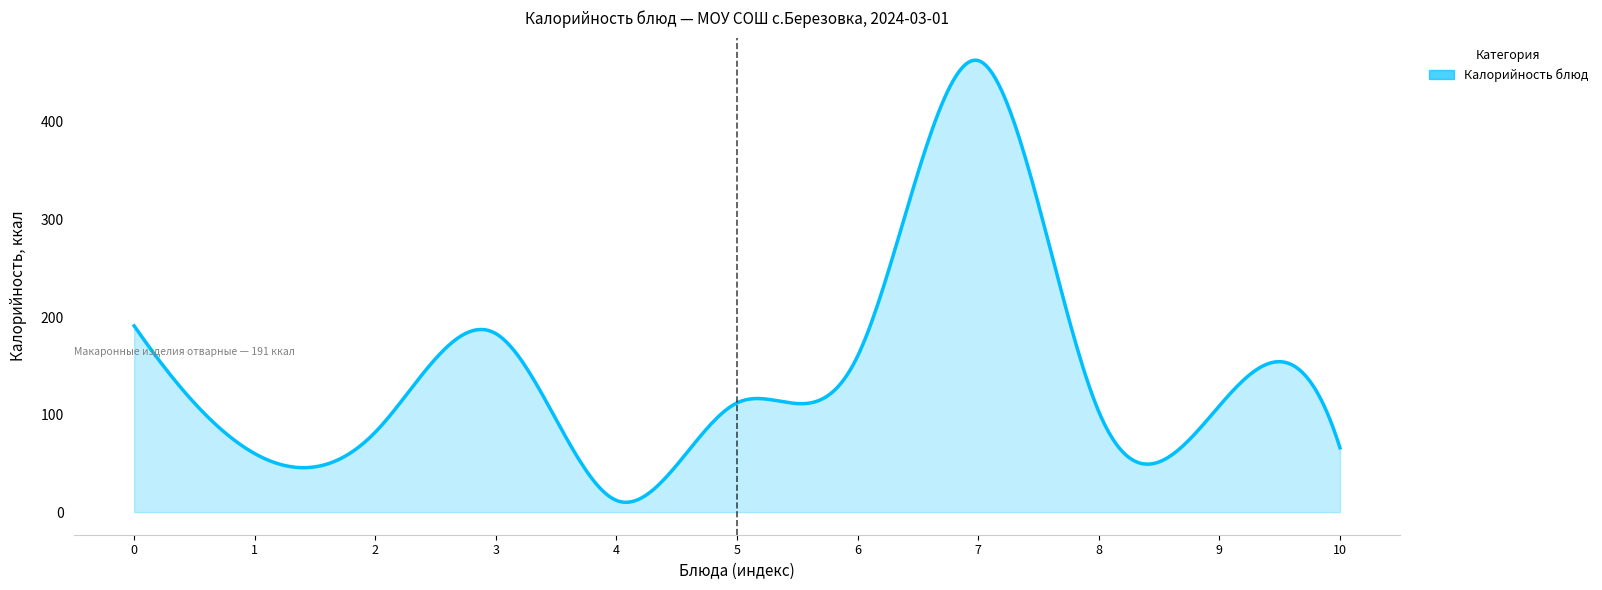

What is the difference between the maximum and minimum values?

453.3